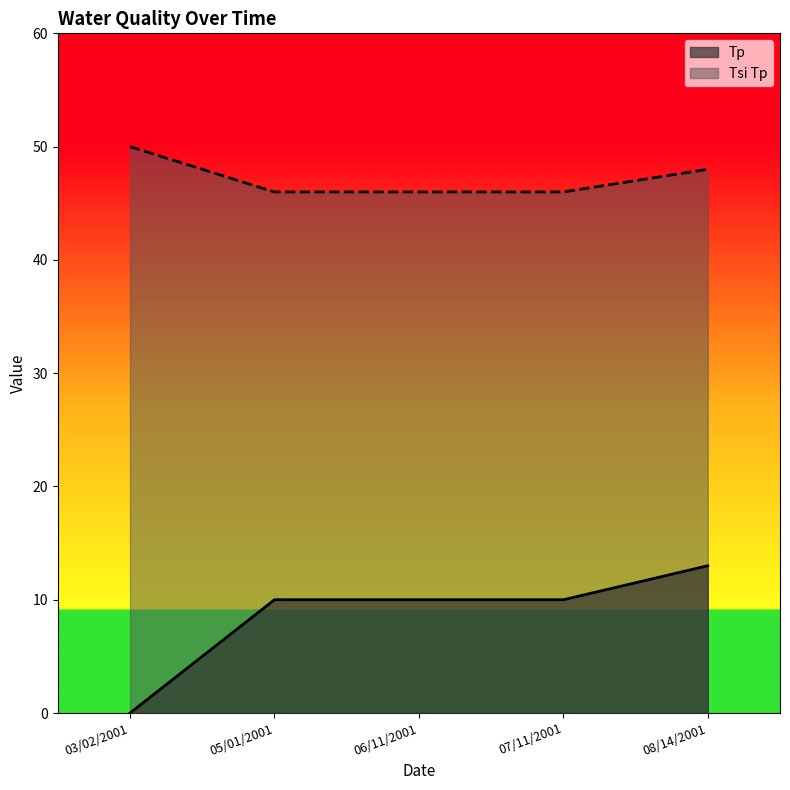

At which category is the sum across all series the highest?

08/14/2001